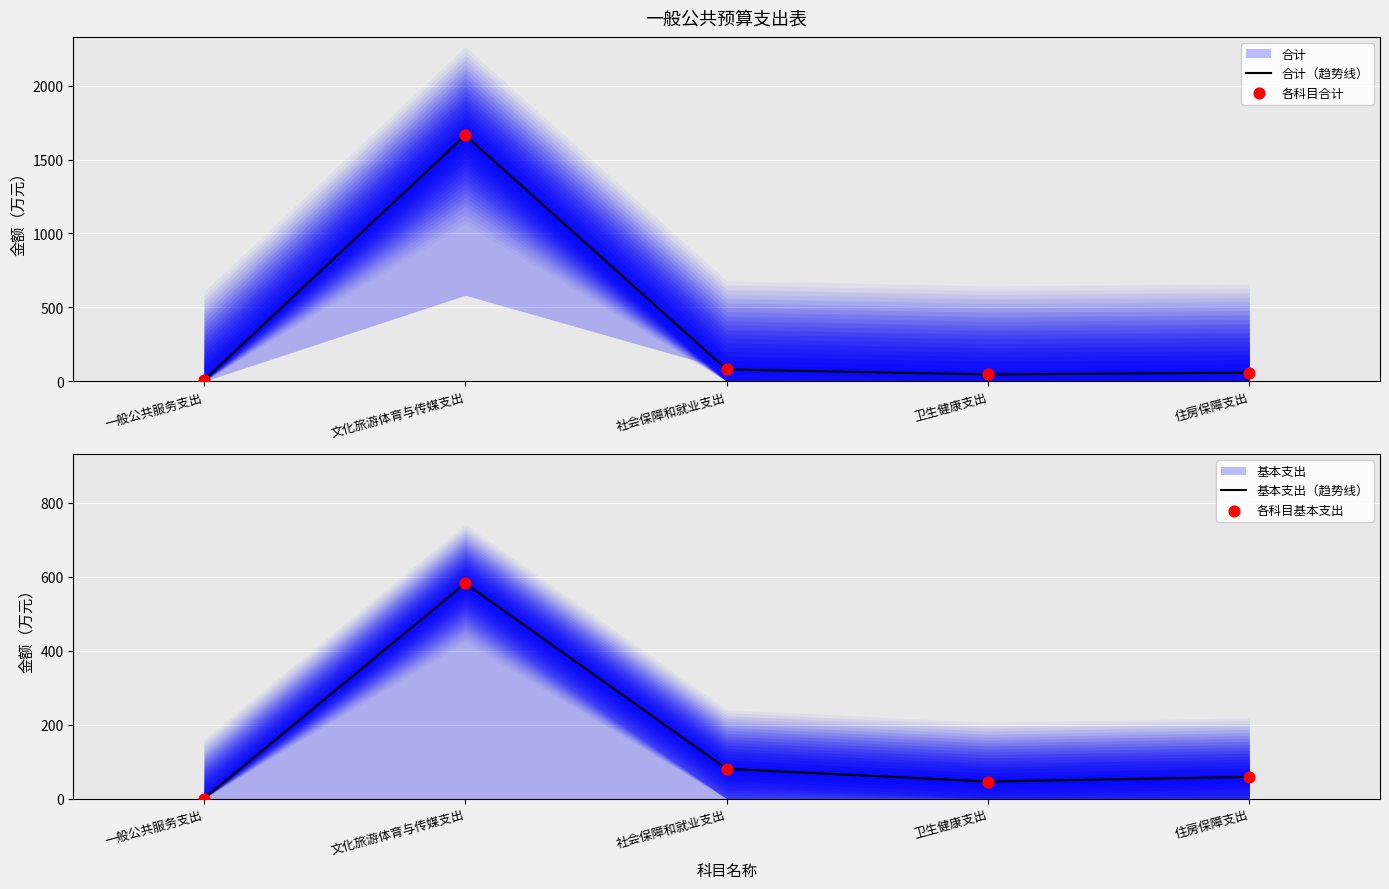

What is the total value across all series at 文化旅游体育与传媒支出?

4491.3